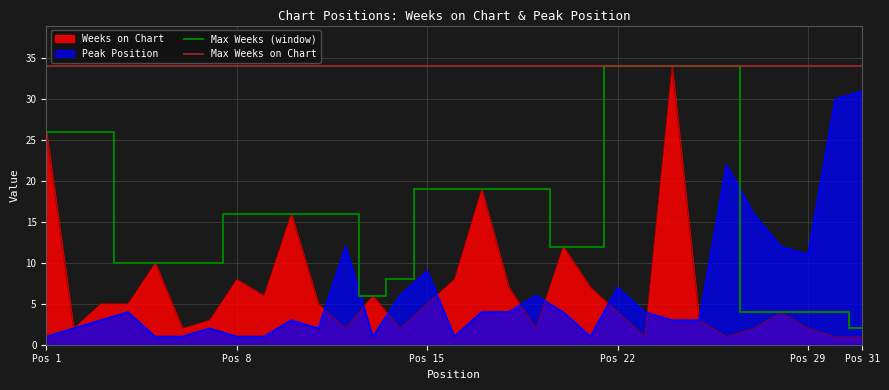

Which series has the widest spread of values?

Weeks on Chart